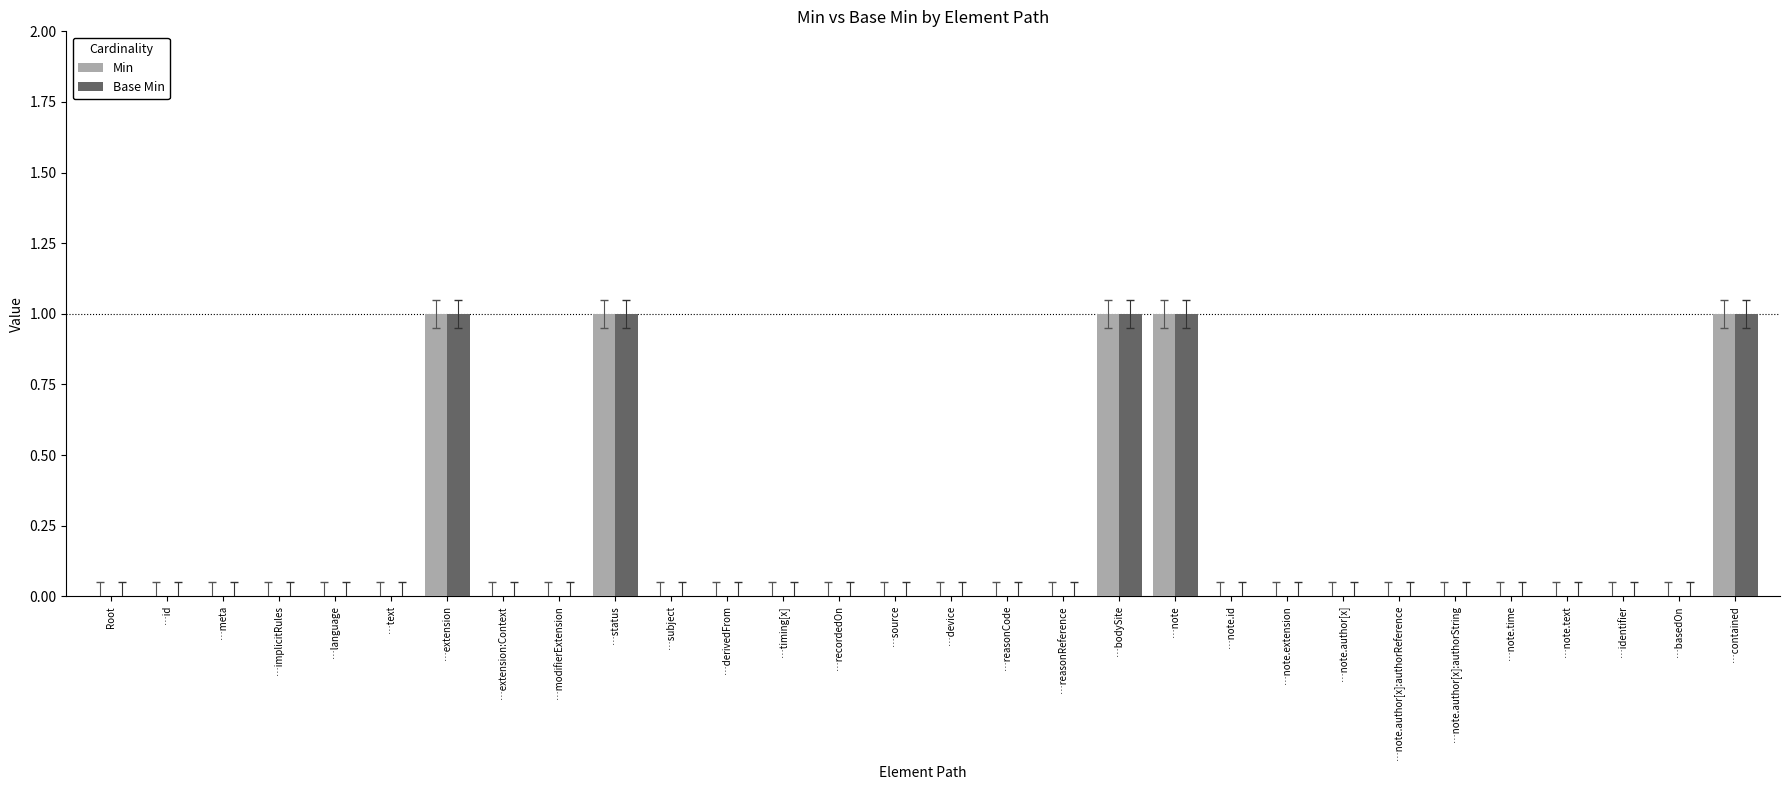

True or false: Base Min has a value of 1 at …note.

True